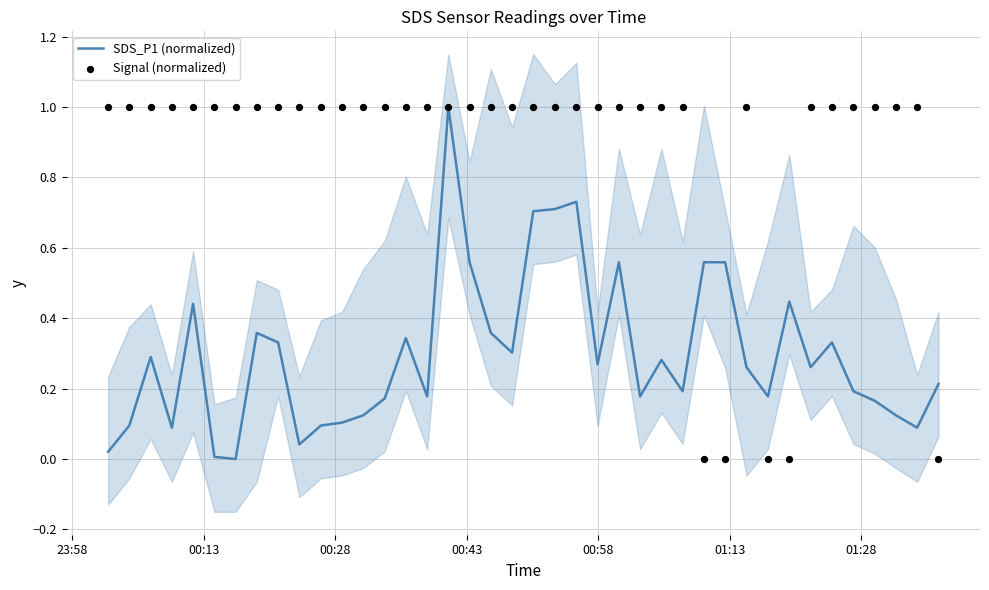

At how many categories does at least one series exceed 0?

40